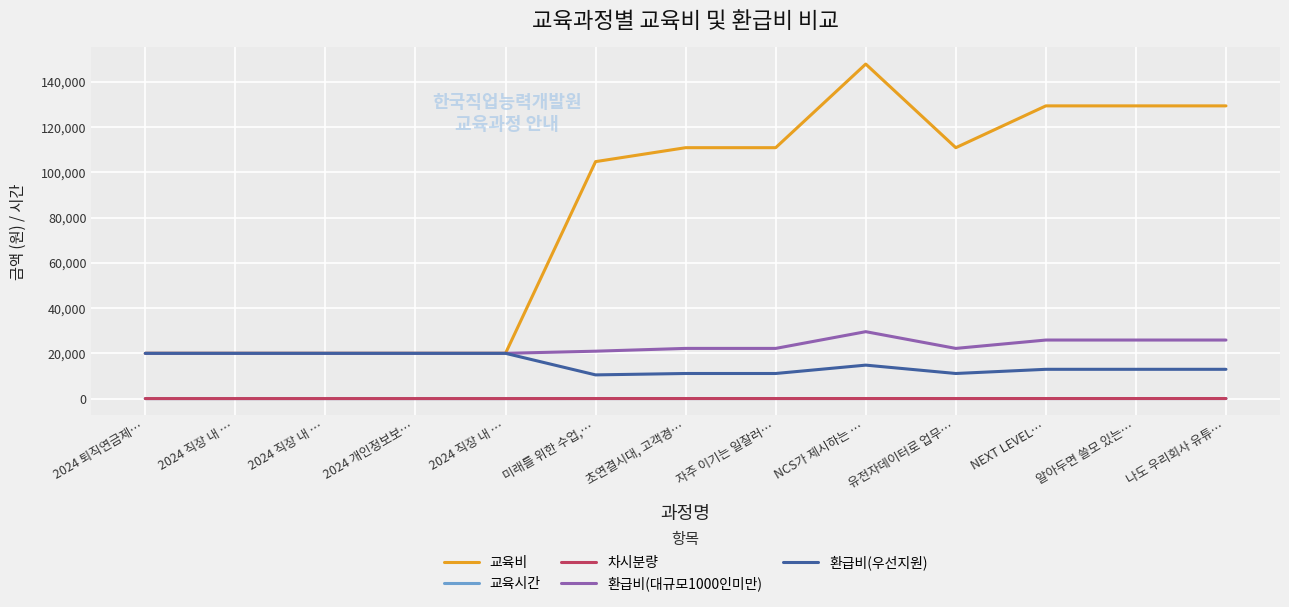

What is the total value across all series at 알아두면 쓸모 있는…?

168209